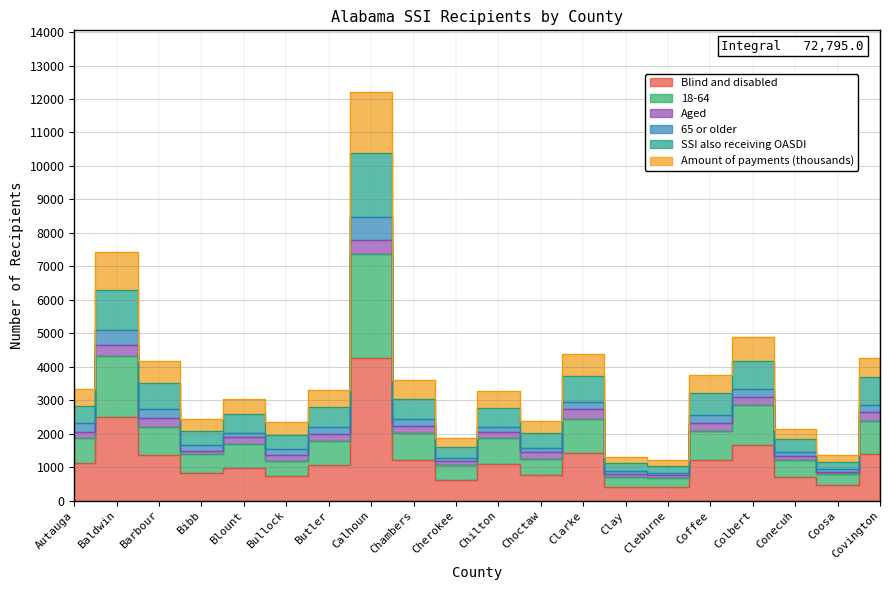

What is the sum of the Blind and disabled values at Coosa and Colbert?

2136